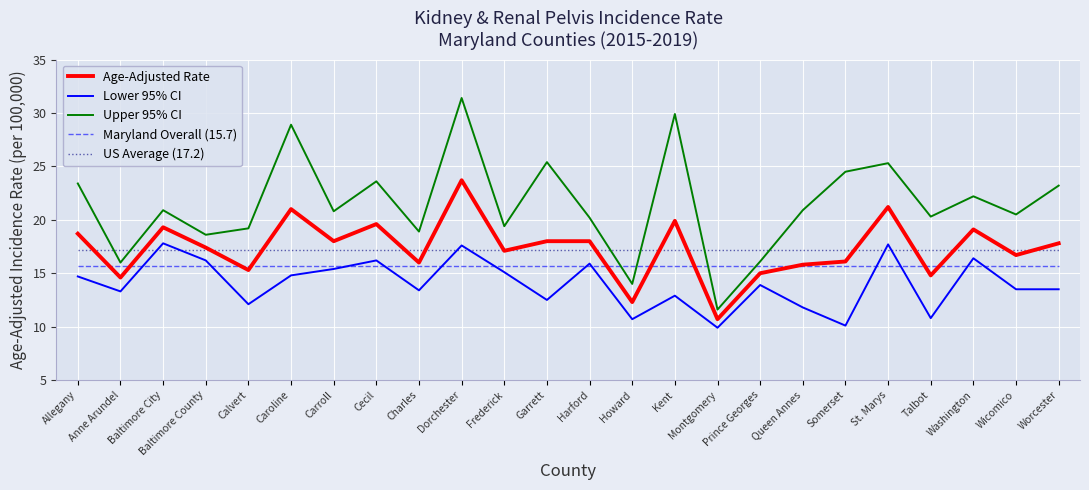

What position from the left is Baltimore County?

4